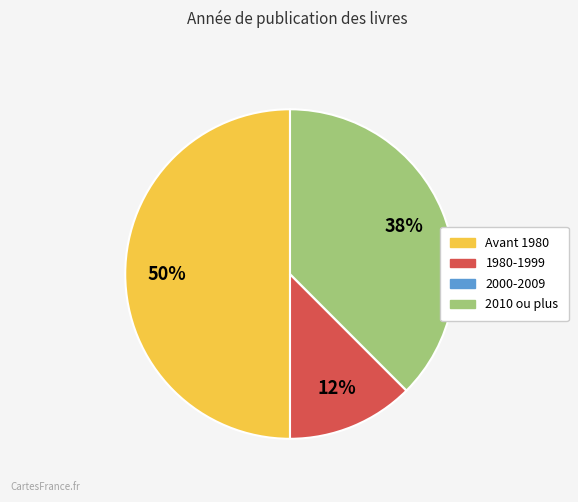

To the nearest percent, what is the average slice percentage?

25%